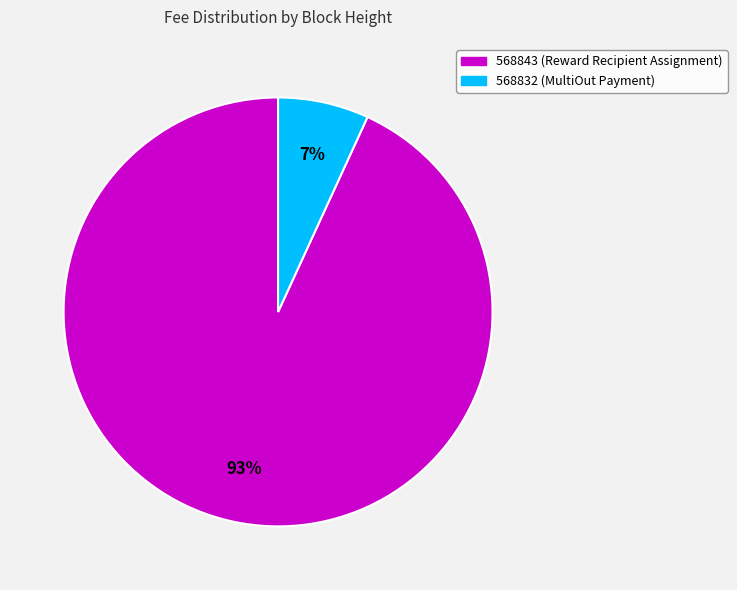

Is 568843 (Reward Recipient Assignment) the majority of the pie?

Yes